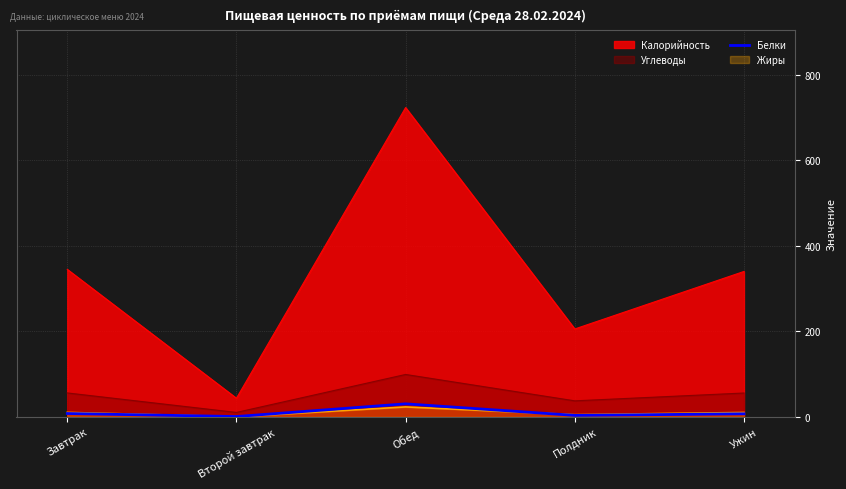

Which category has the highest value across all series?

Обед